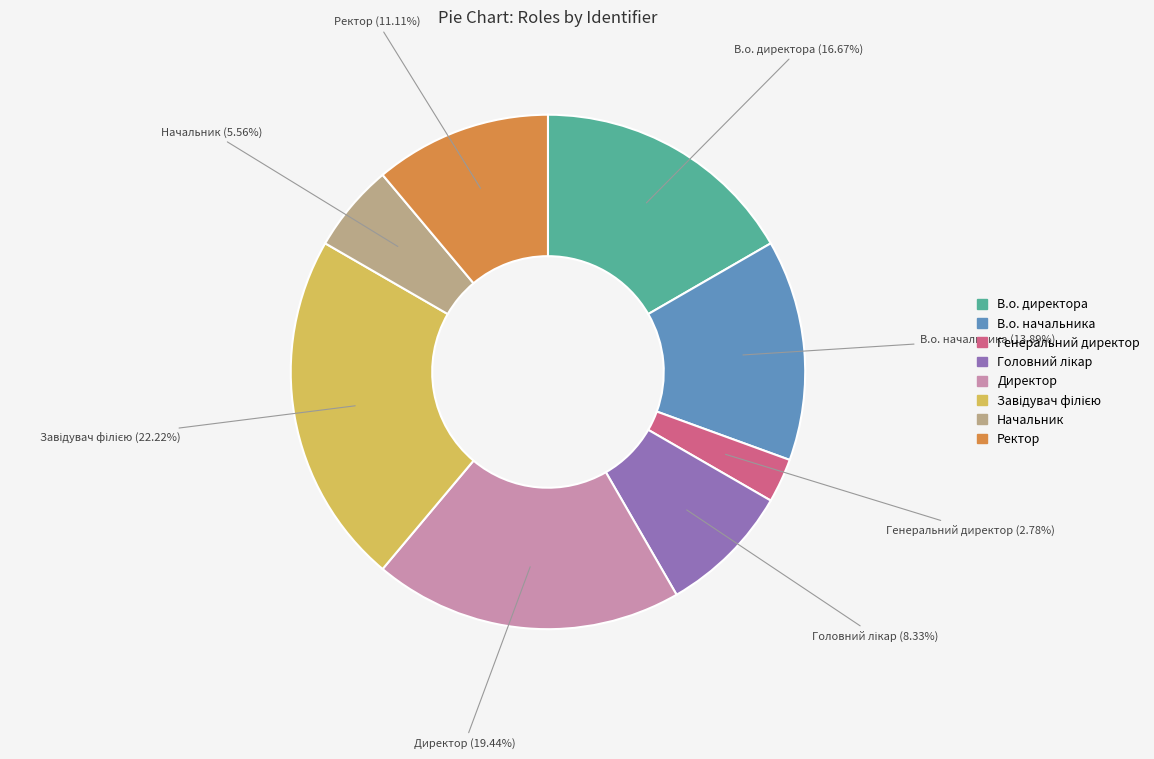

Is the sum of В.о. начальника and В.о. директора greater than half?

No